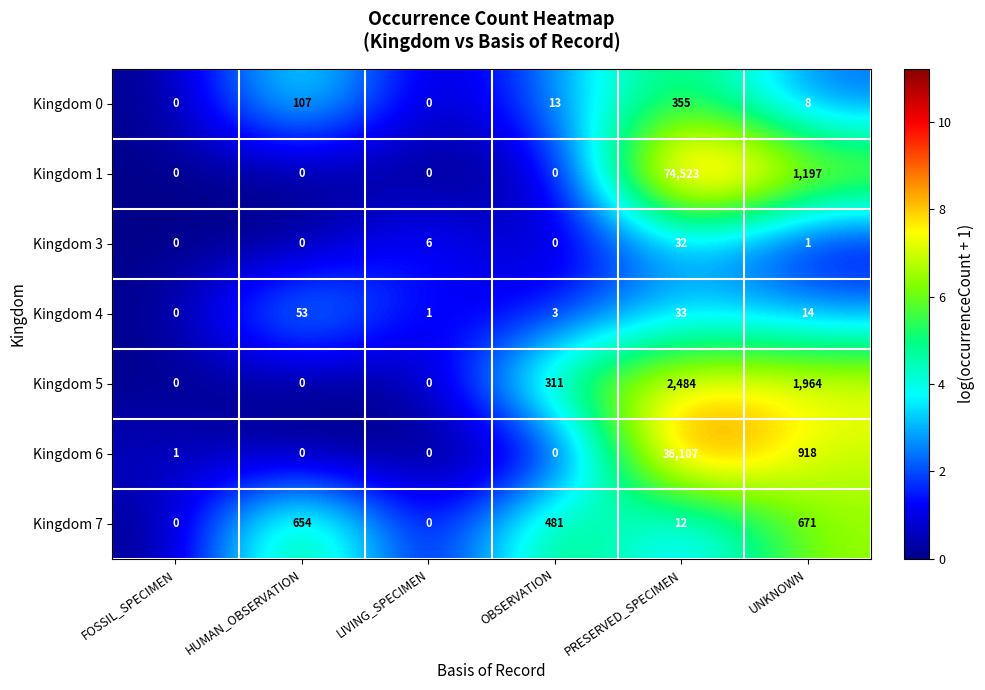

What is the maximum value shown in the chart?

74523